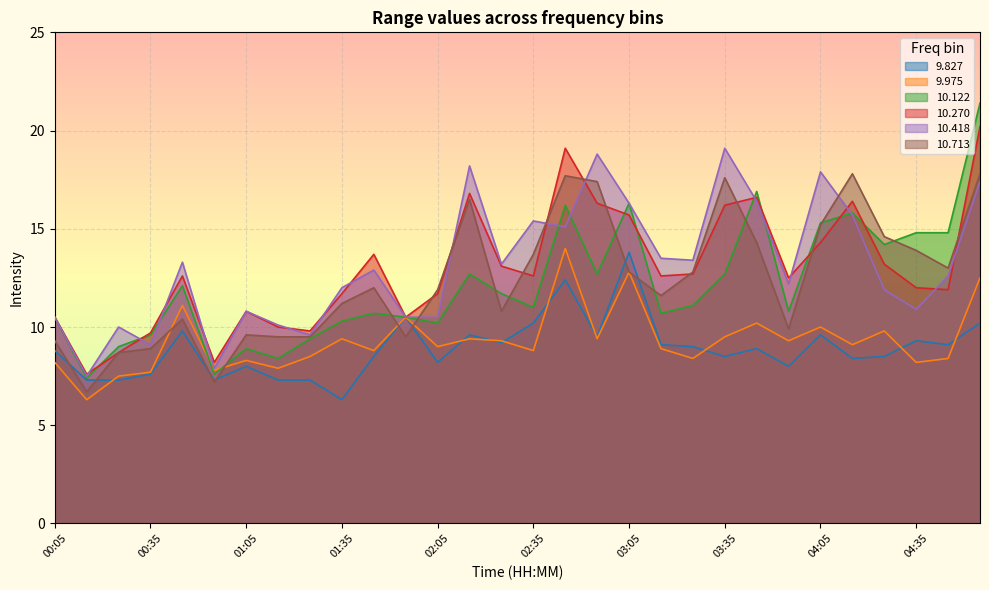

Which series ends up on top after the final intersection of  10.122 and  9.975?

 10.122